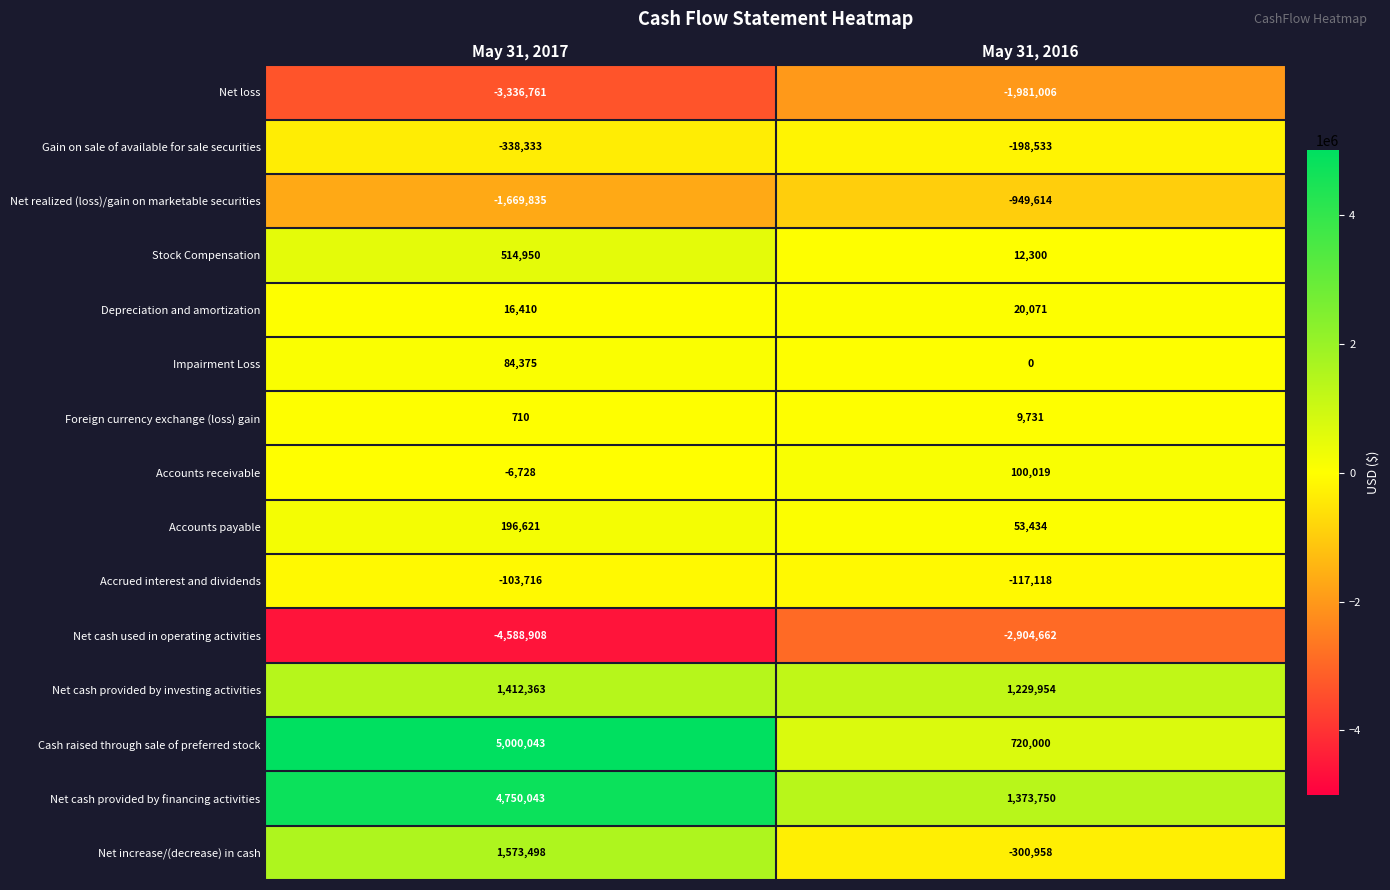

At which category does the chart reach its minimum across all series?

May 31, 2017